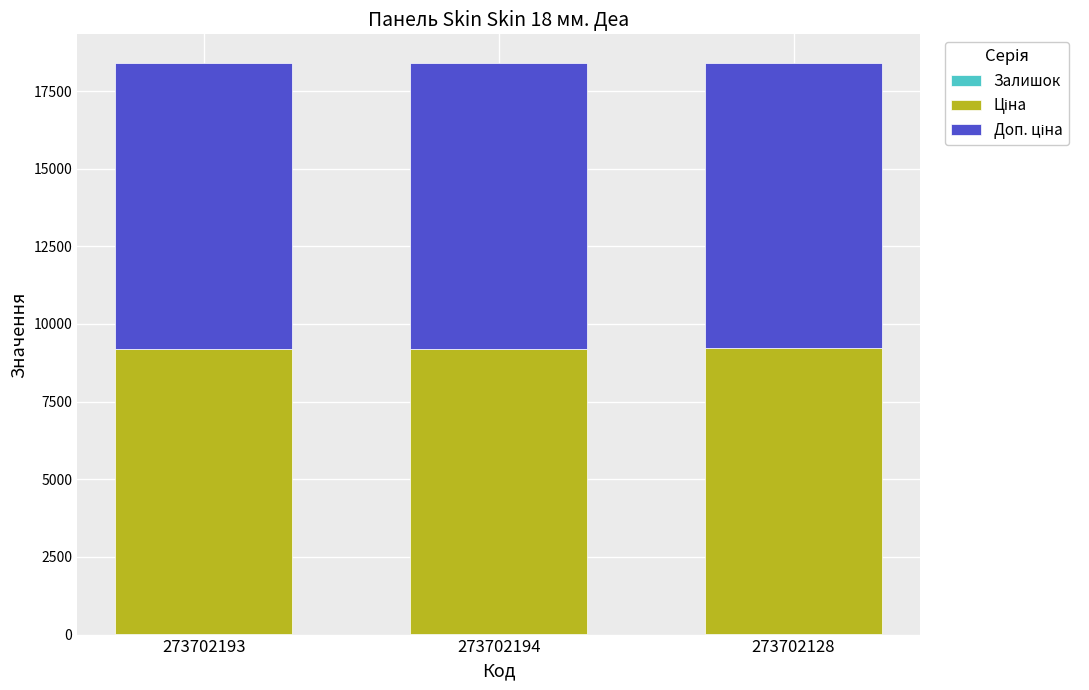

Which series has the largest total across all categories?

Ціна